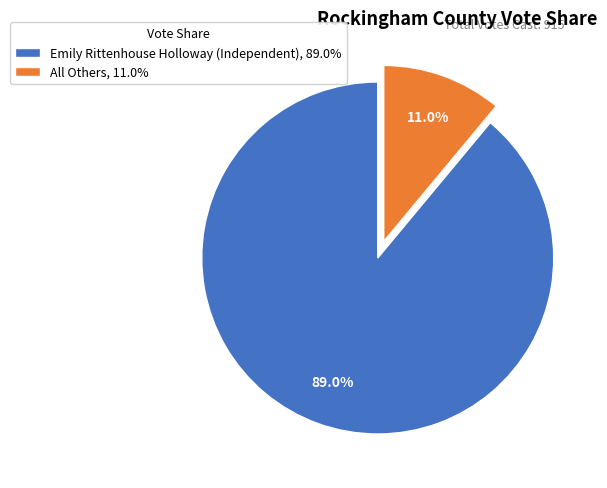

Which category has the biggest portion of the pie?

Emily Rittenhouse Holloway (Independent)